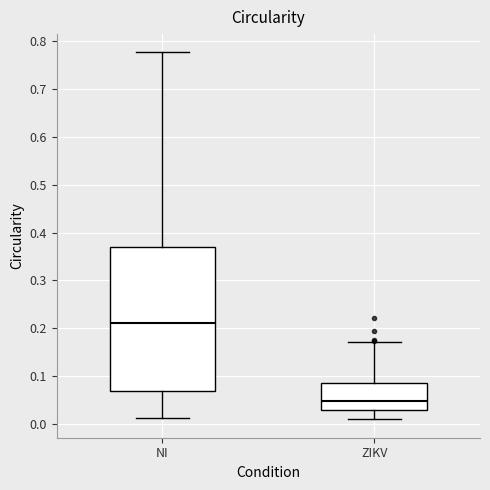

Reading left to right, read every box against the y-axis: the position of its median line, the range the box covers, and the ends of its whiskers. The values are not printed on the chart, so give them approximately, as read against the axis.

NI: median 0.21, box 0.07 to 0.37, whiskers 0.01 to 0.78
ZIKV: median 0.05, box 0.03 to 0.09, whiskers 0.01 to 0.17